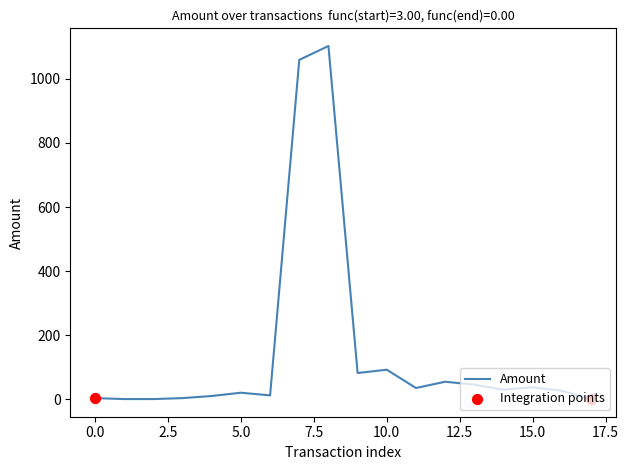

What is the difference between the maximum and minimum values?

1103.0